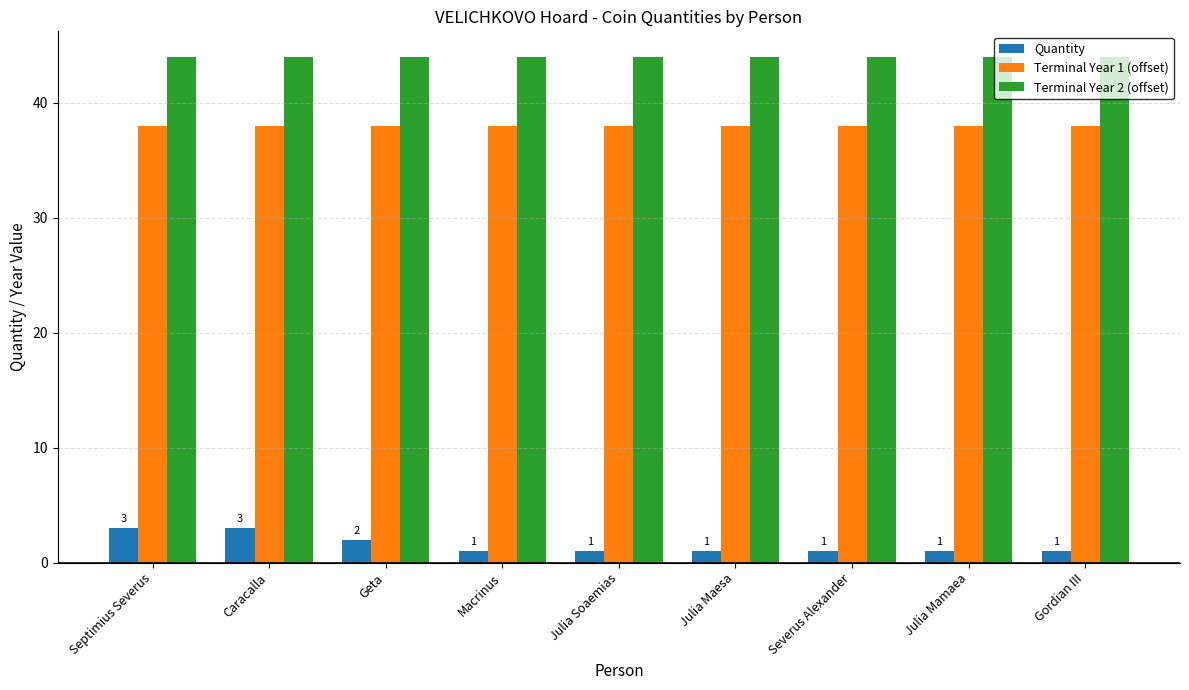

Reading right to left, extract all data points from this chart.

Quantity: Gordian III=1	Julia Mamaea=1	Severus Alexander=1	Julia Maesa=1	Julia Soaemias=1	Macrinus=1	Geta=2	Caracalla=3	Septimius Severus=3
Terminal Year 1 (offset): Gordian III=38	Julia Mamaea=38	Severus Alexander=38	Julia Maesa=38	Julia Soaemias=38	Macrinus=38	Geta=38	Caracalla=38	Septimius Severus=38
Terminal Year 2 (offset): Gordian III=44	Julia Mamaea=44	Severus Alexander=44	Julia Maesa=44	Julia Soaemias=44	Macrinus=44	Geta=44	Caracalla=44	Septimius Severus=44